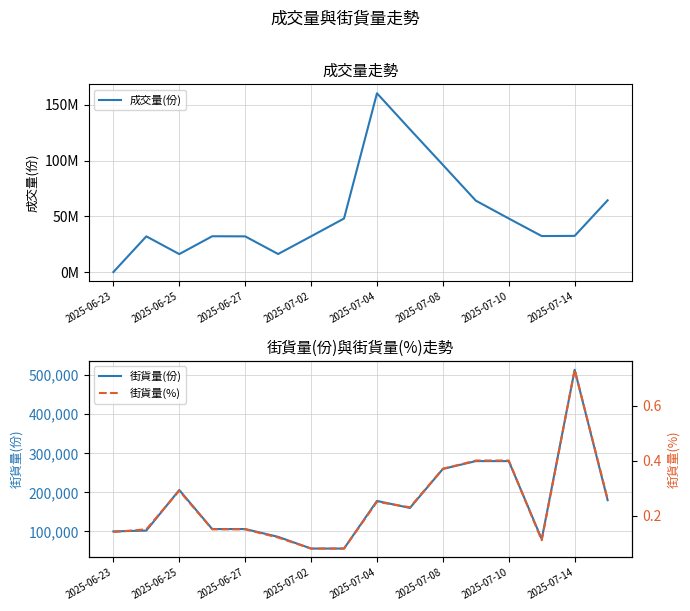

What are all the series names shown in the legend?

成交量(份), 街貨量(份), 街貨量(%)